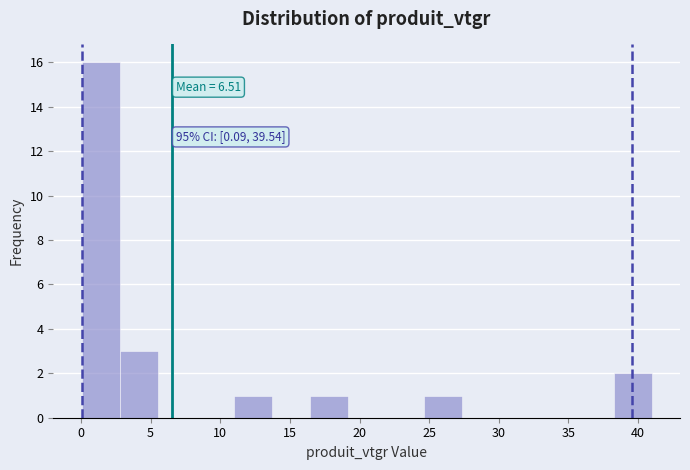

Which range on the x-axis has the tallest bar?

0.0 to 3.0